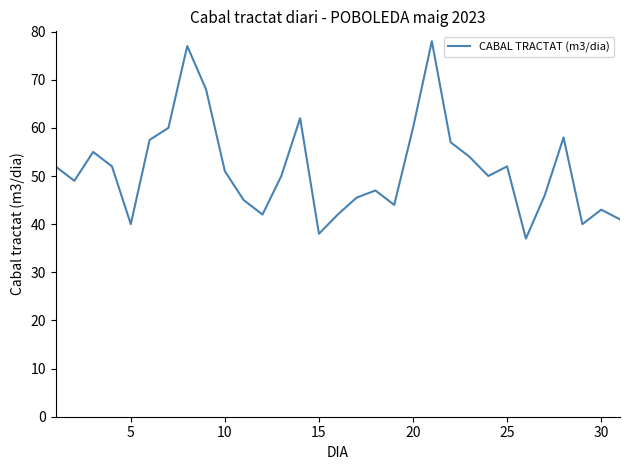

What is the smallest value displayed?

37.0